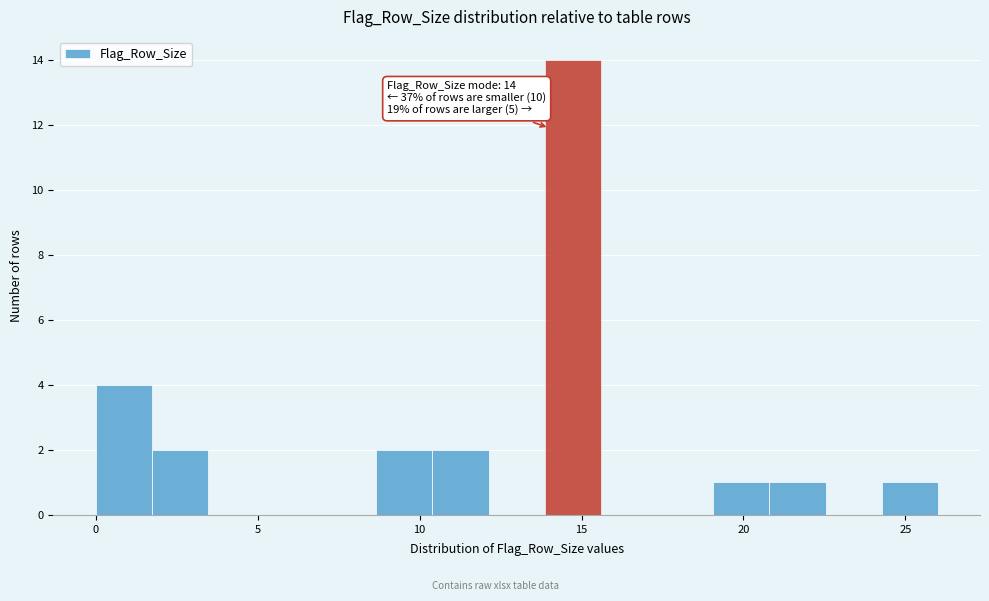

Around what value on the x-axis is the tallest bar? Give the approximate position of its centre, as read against the axis.

14.5